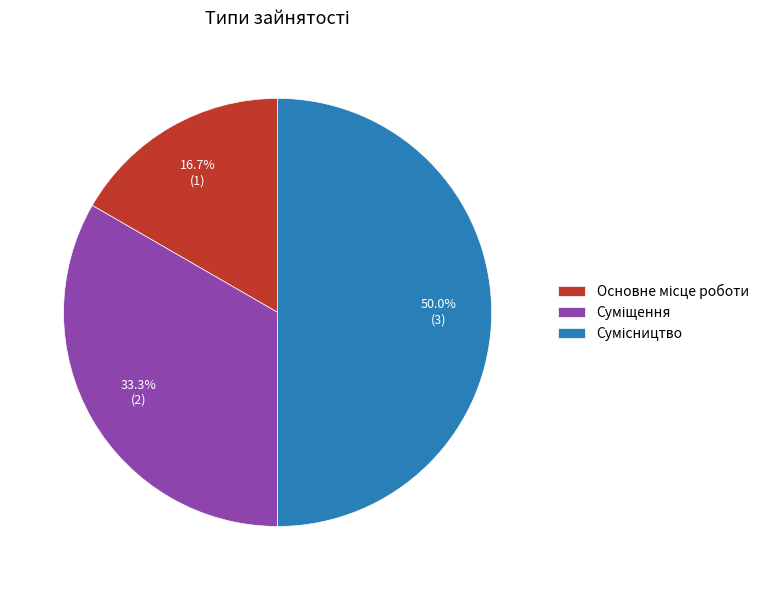

Count the number of slices in the pie.

3